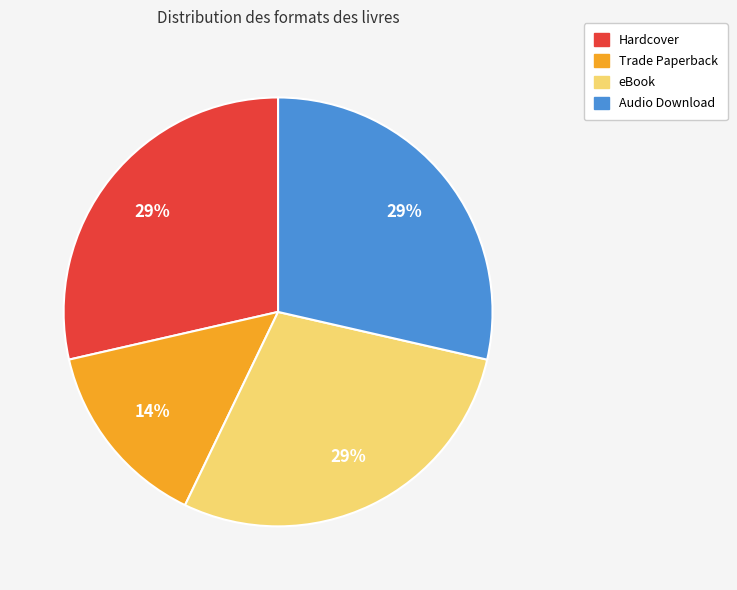

What is the ratio of the value at Trade Paperback to the value at Audio Download?

0.5